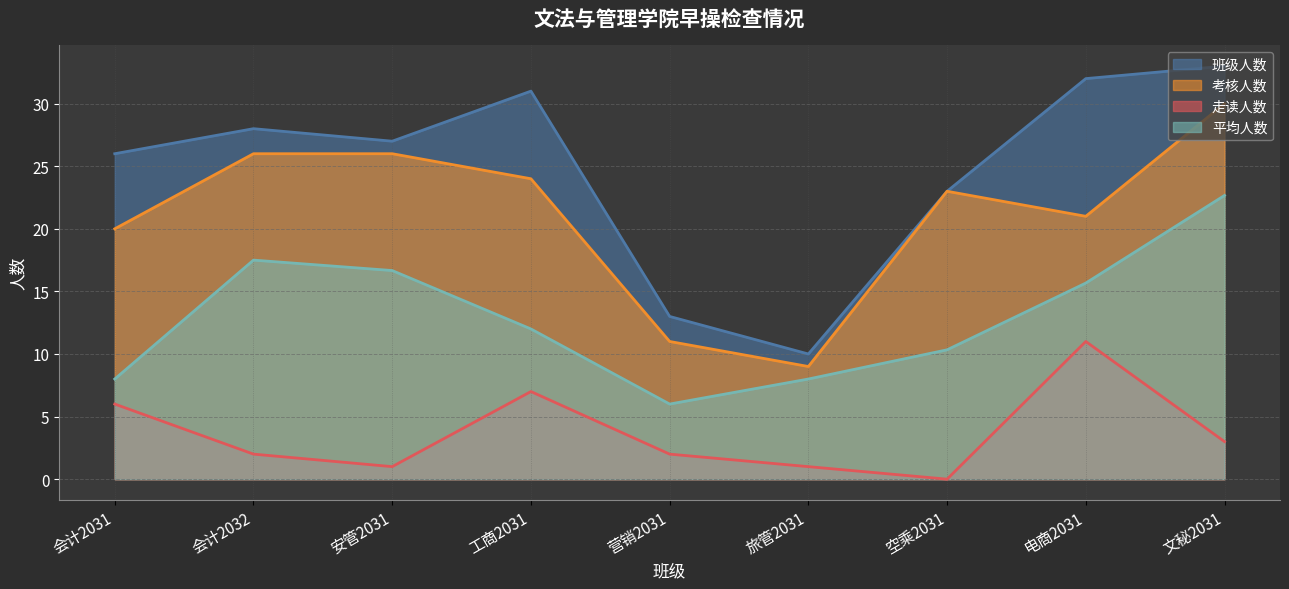

What is the difference between the second highest and second lowest values in the 平均人数 series?

9.5